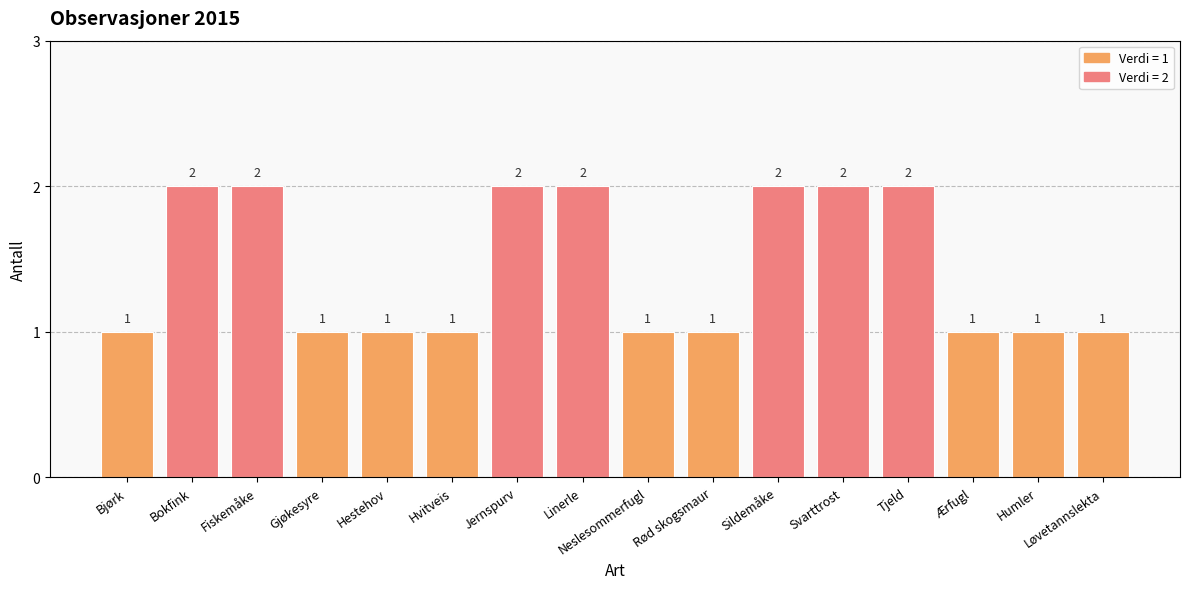

How many bars are there in total?

16